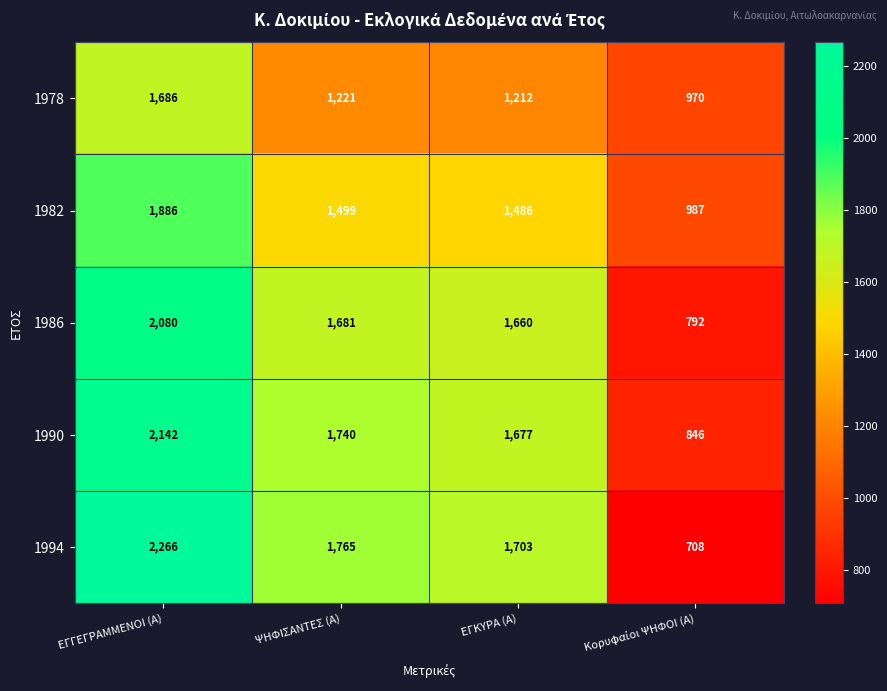

List the series in order of their peak value, lowest first.

1978, 1982, 1986, 1990, 1994